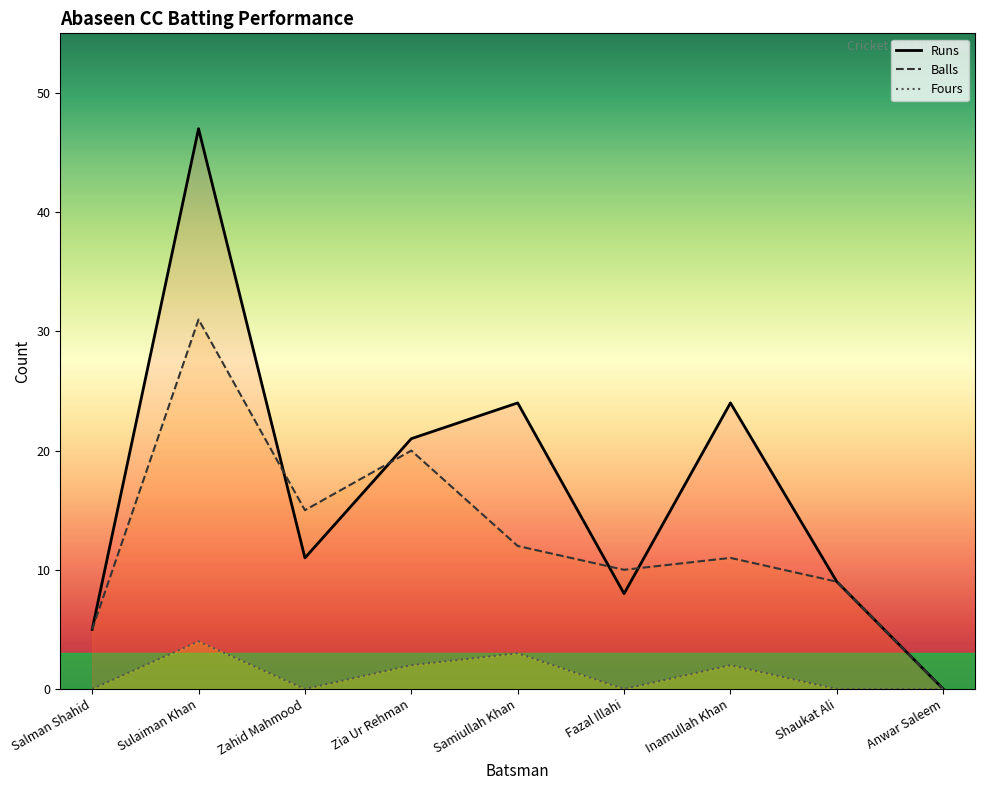

What is the sum of all Balls values?

113